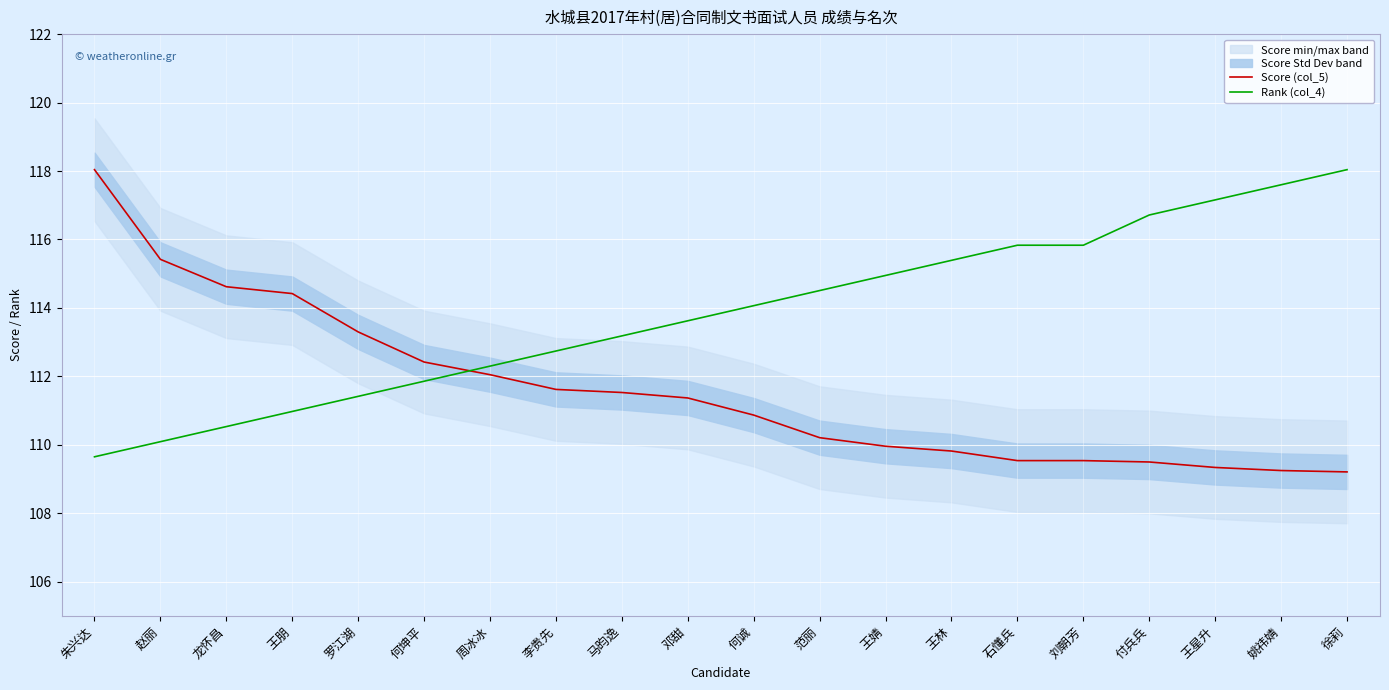

True or false: Score (col_5) has more than 2 interior local peaks.

False